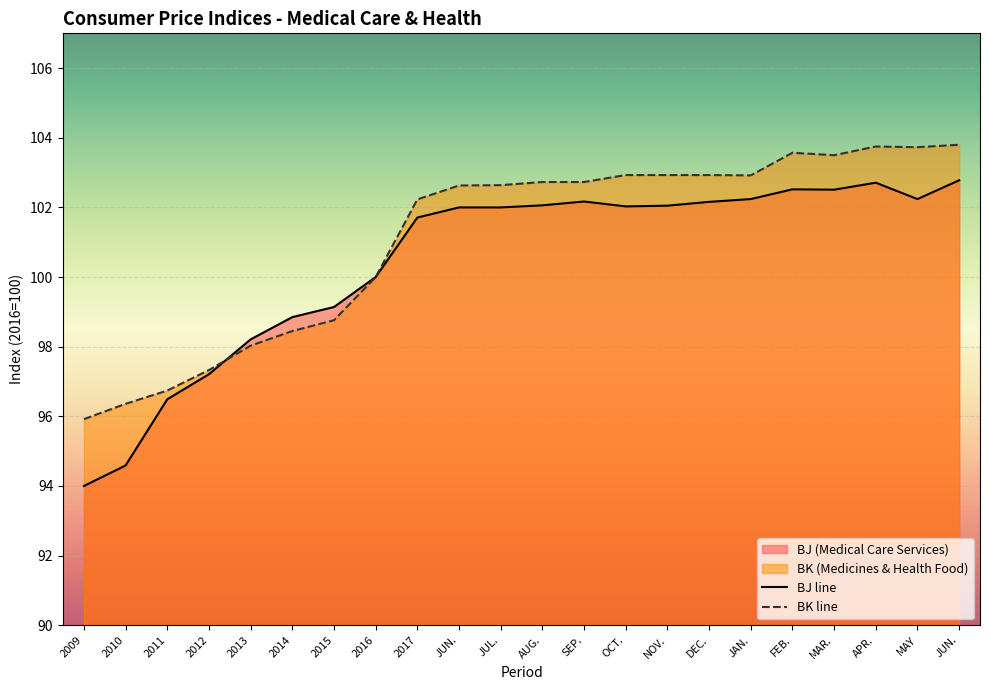

How many data points does each series have?

22